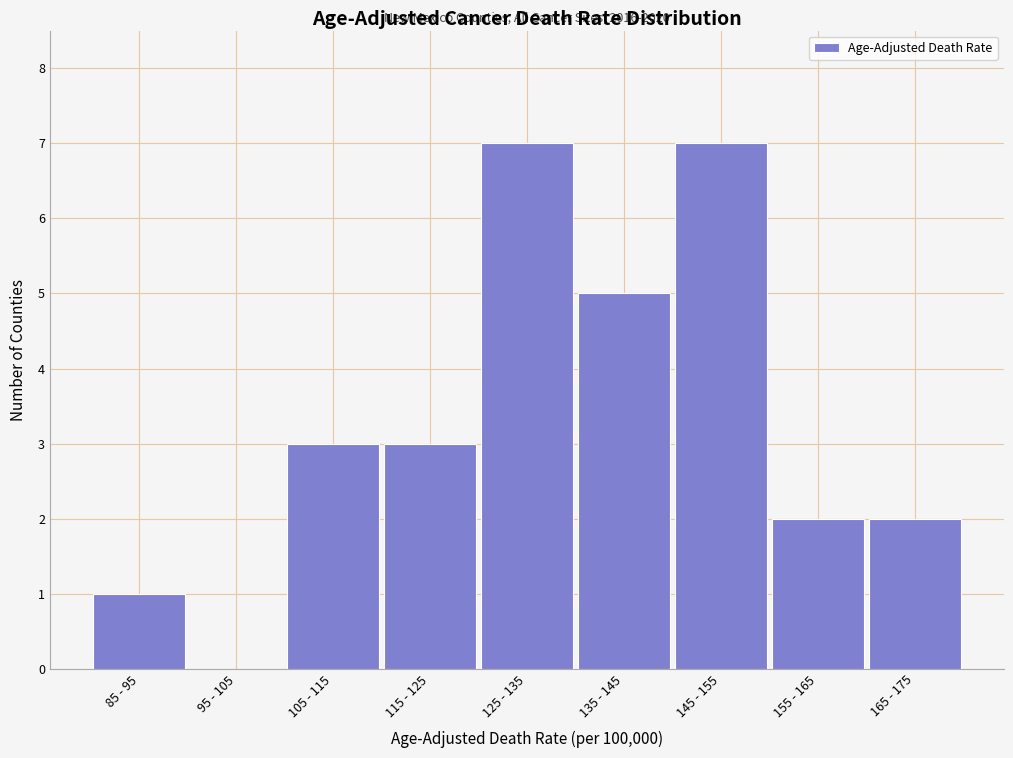

Reading left to right, extract all data points from this chart.

85 - 95=1	95 - 105=0	105 - 115=3	115 - 125=3	125 - 135=7	135 - 145=5	145 - 155=7	155 - 165=2	165 - 175=2